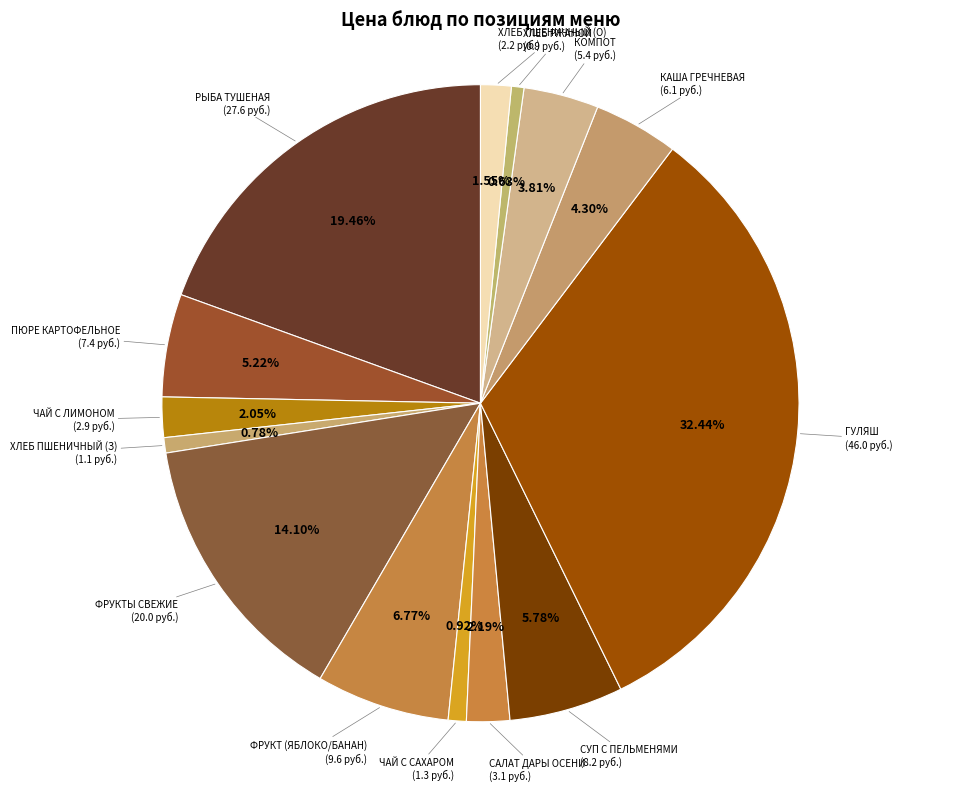

Count the number of slices in the pie.

14